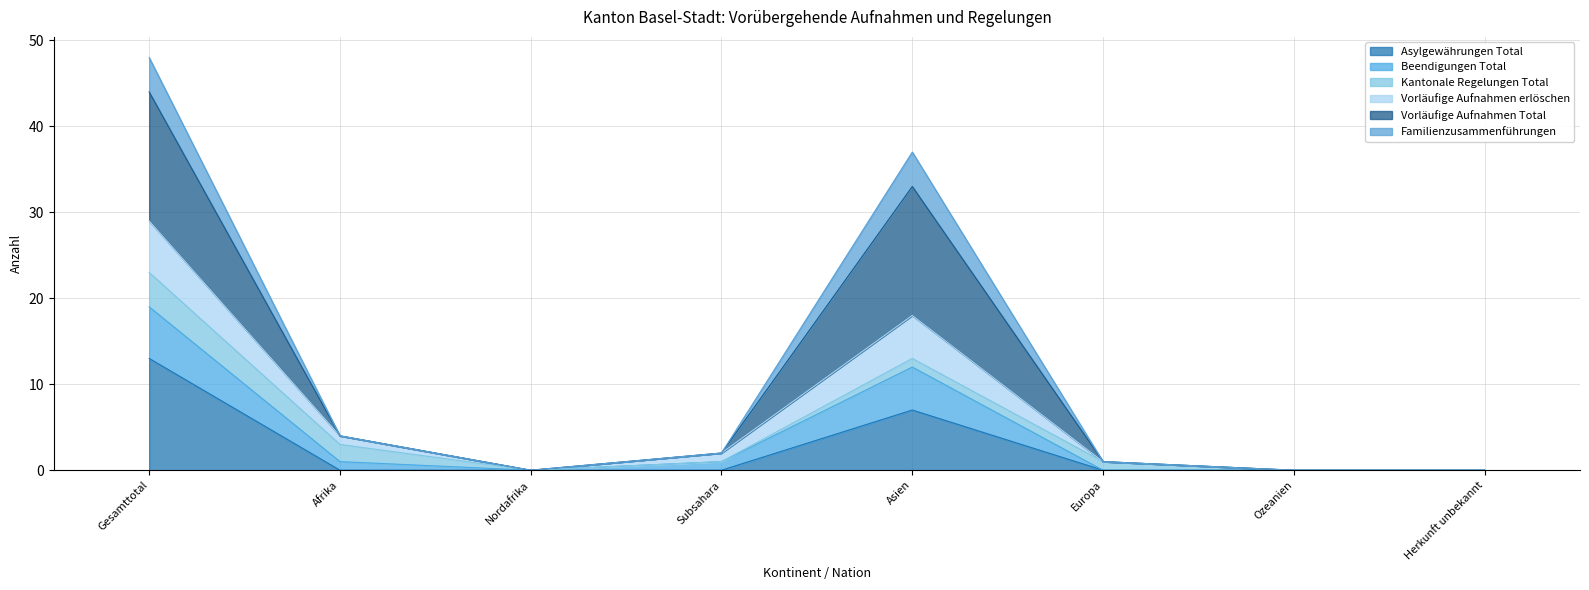

Which label corresponds to the largest value in the chart?

Gesamttotal